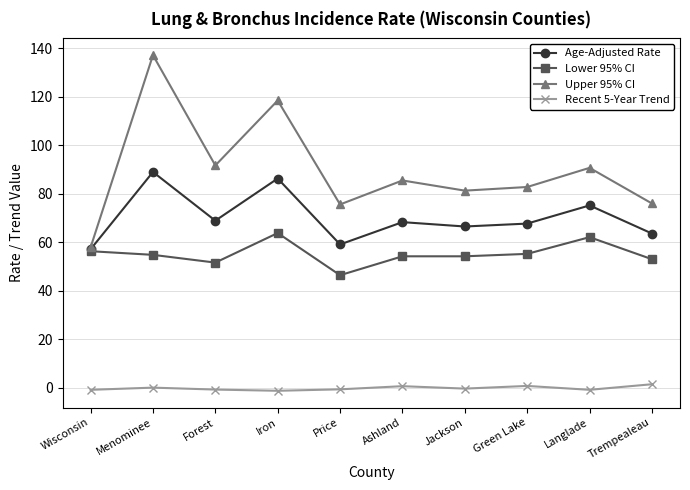

At which label is Upper 95% CI closest to 97?

Forest